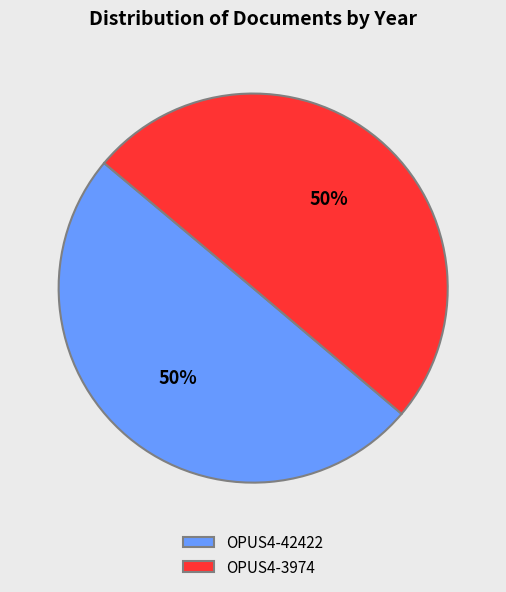

To the nearest percent, what portion does OPUS4-42422 represent?

50%